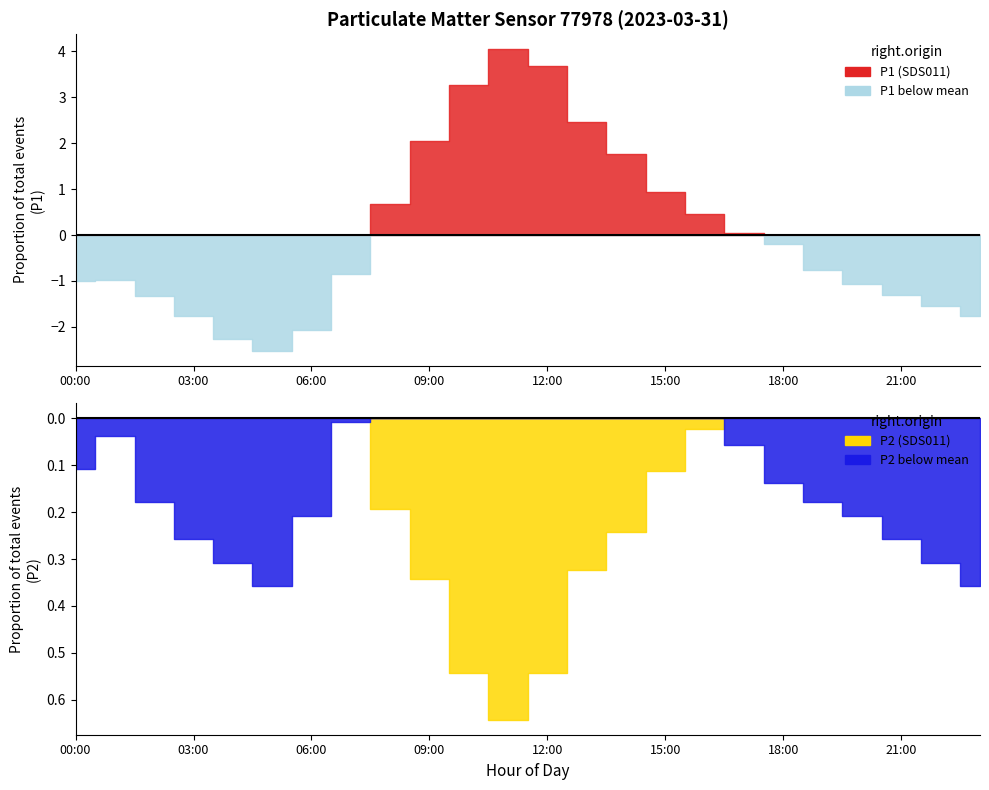

Which series has the widest spread of values?

P1